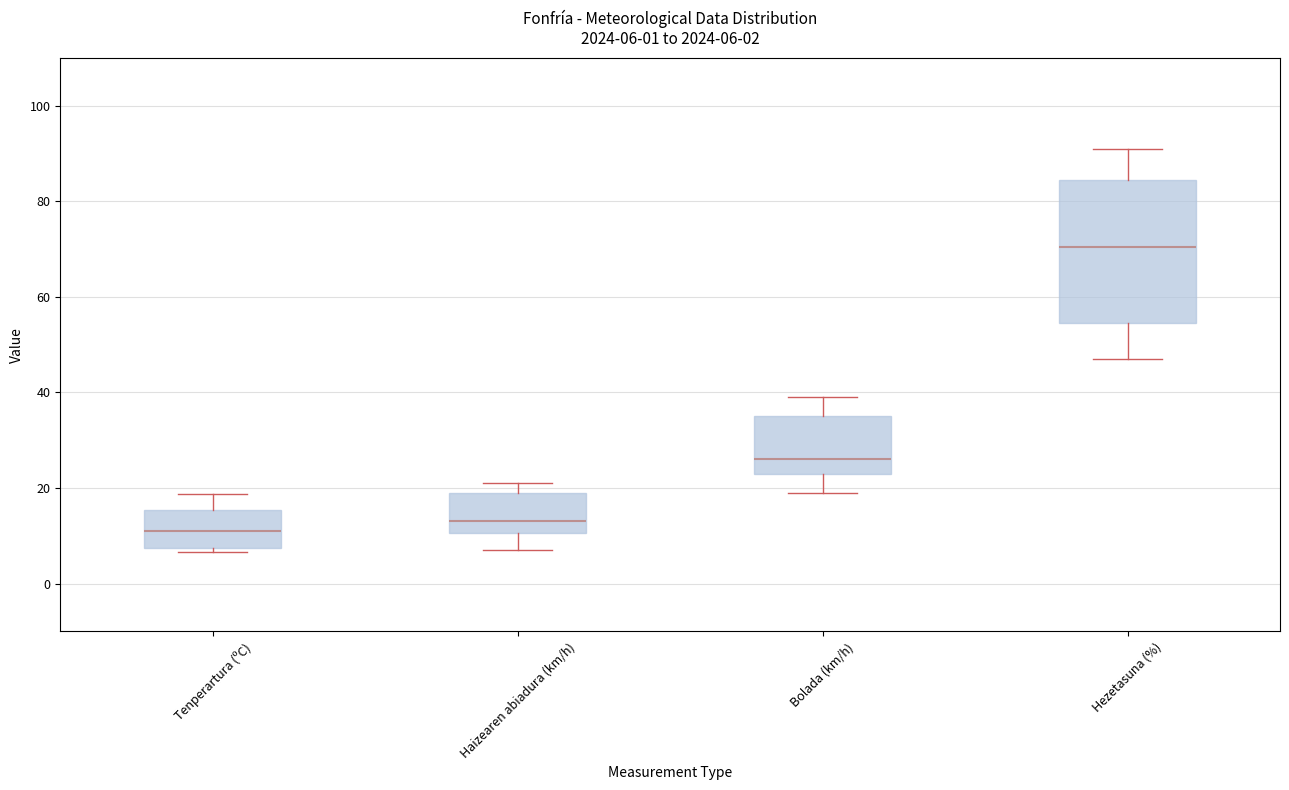

Comparing the boxes themselves (not the whiskers), which one is the tallest?

Hezetasuna (%)